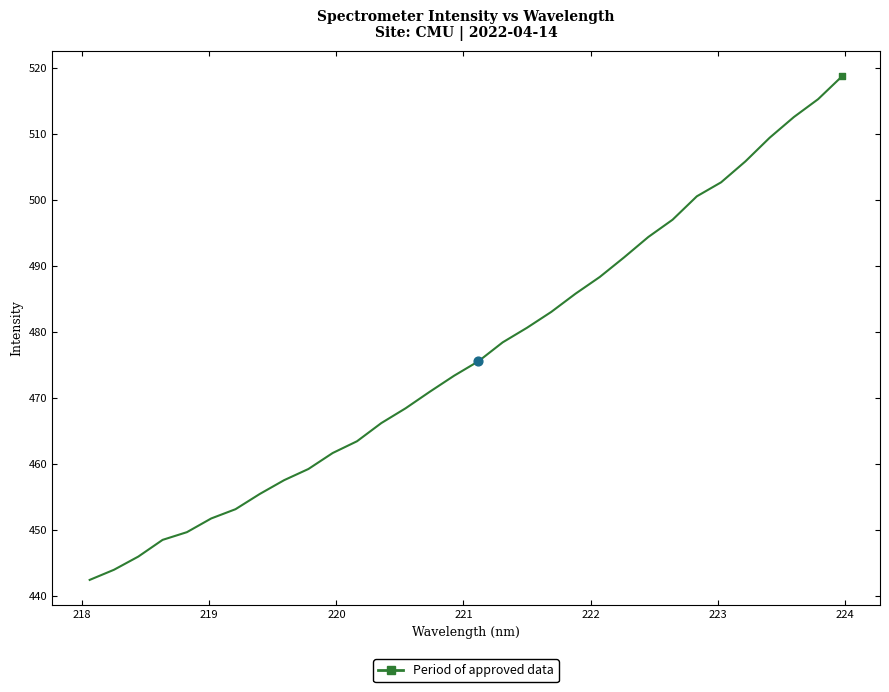

What is the difference between the maximum and minimum values?

76.4